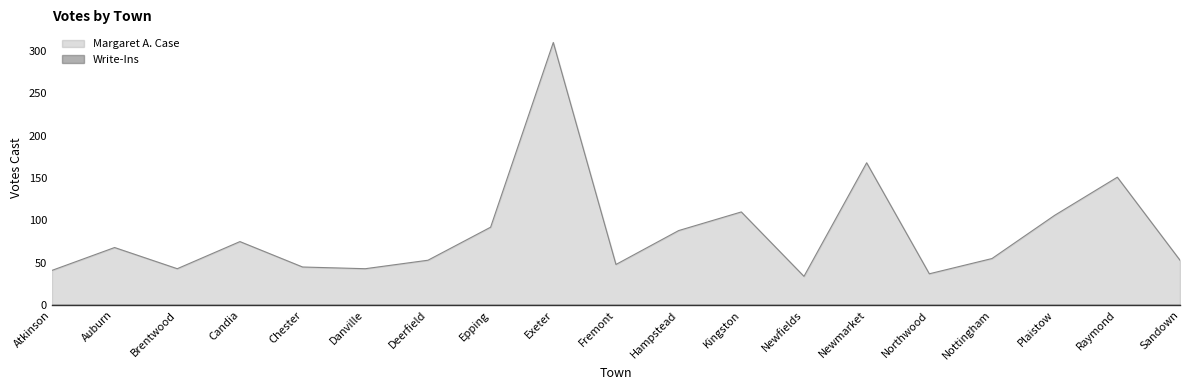

How many categories are shown in the chart?

19